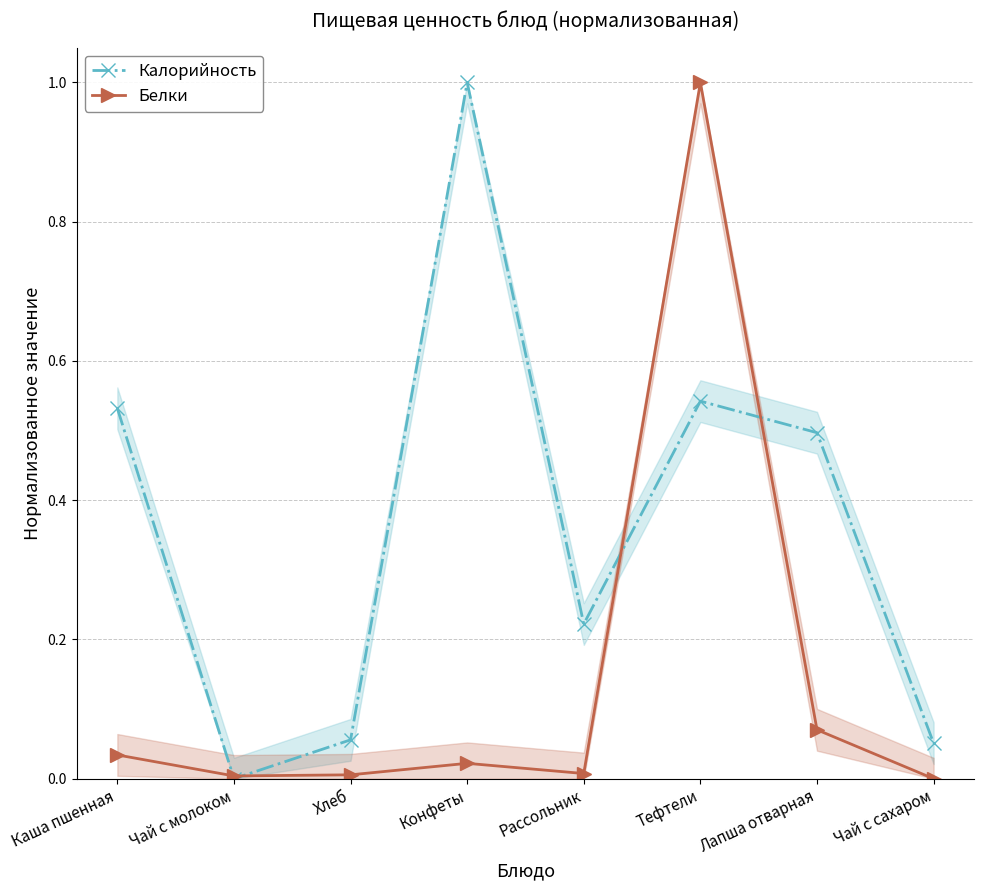

Reading left to right, transcribe all the data shown in this chart.

Калорийность: 0.5	0.0	0.1	1.0	0.2	0.5	0.5	0.1
Белки: 0.0	0.0	0.0	0.0	0.0	1.0	0.1	0.0